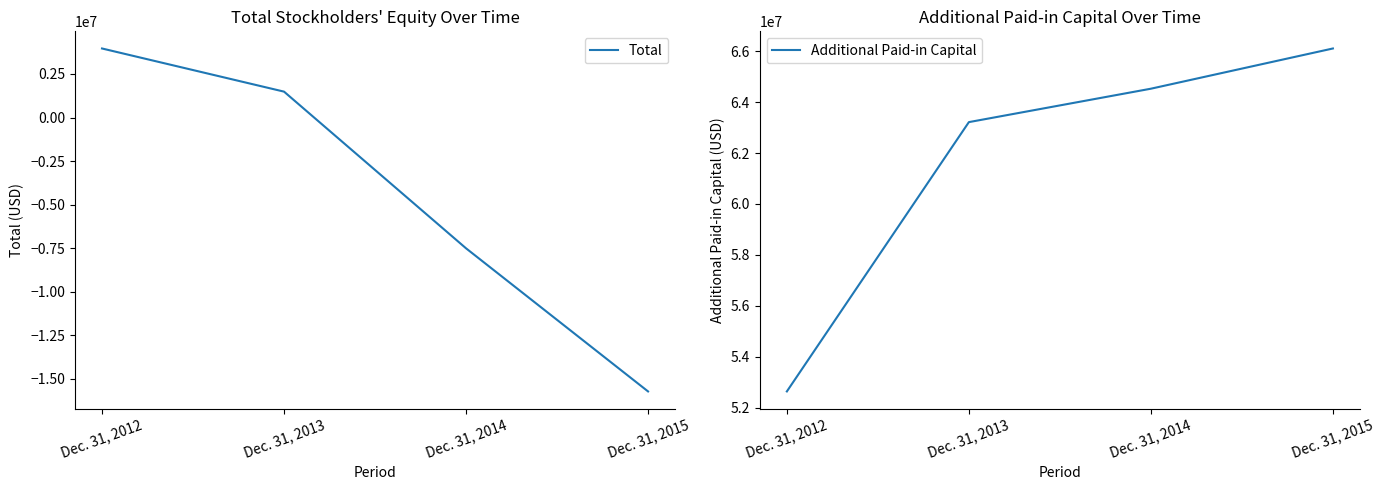

How many data points in Total are less than 1486567?

2